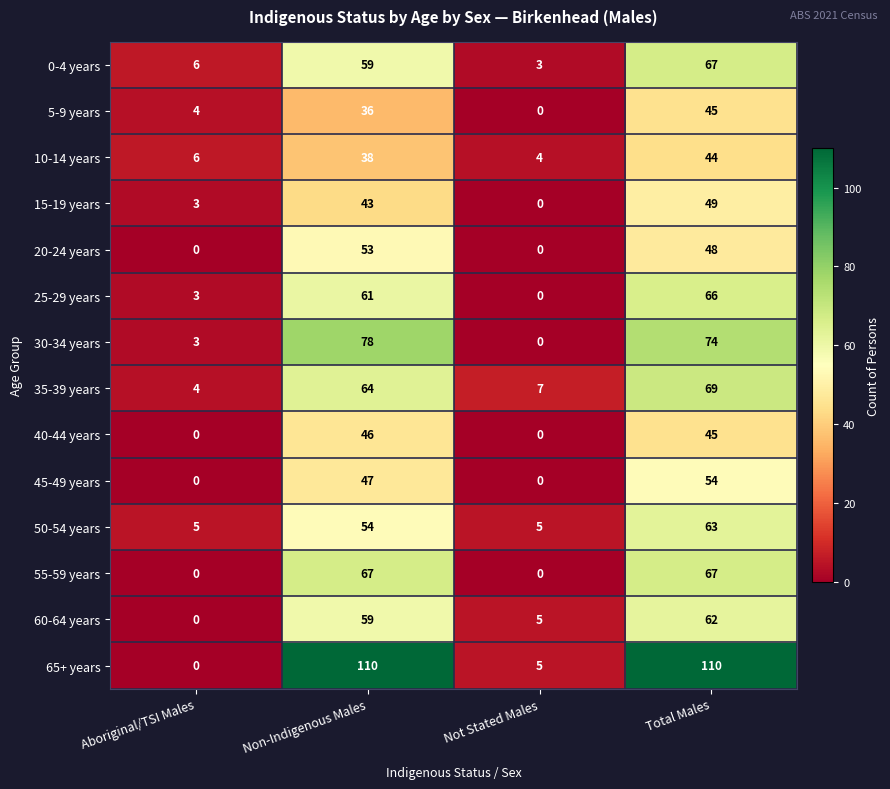

How many series are shown in this chart?

14